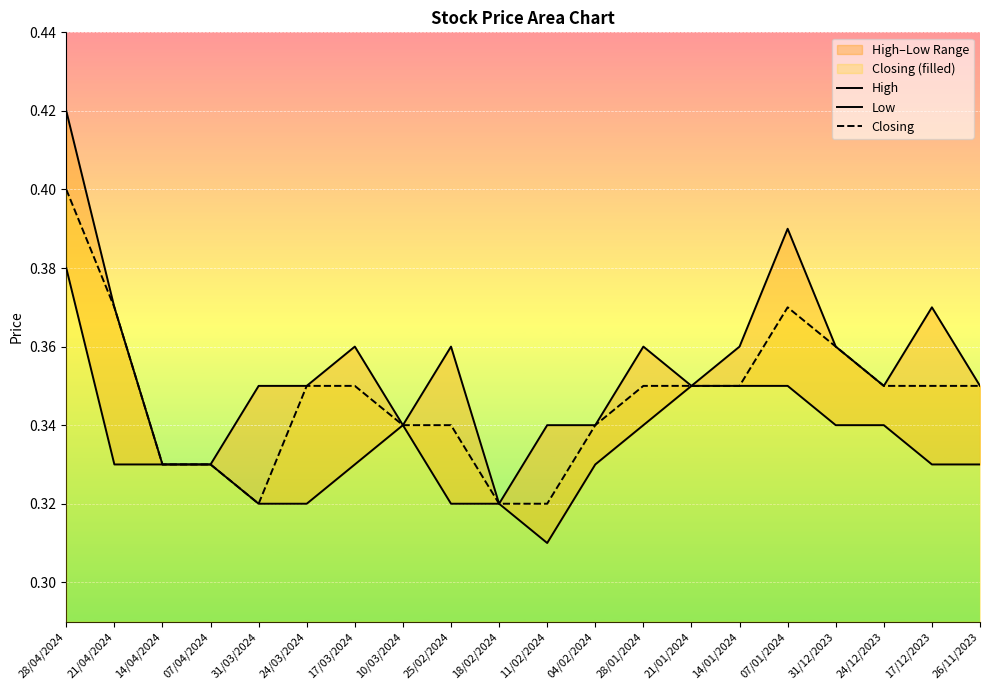

What is the total value across all series at 24/12/2023?

1.0